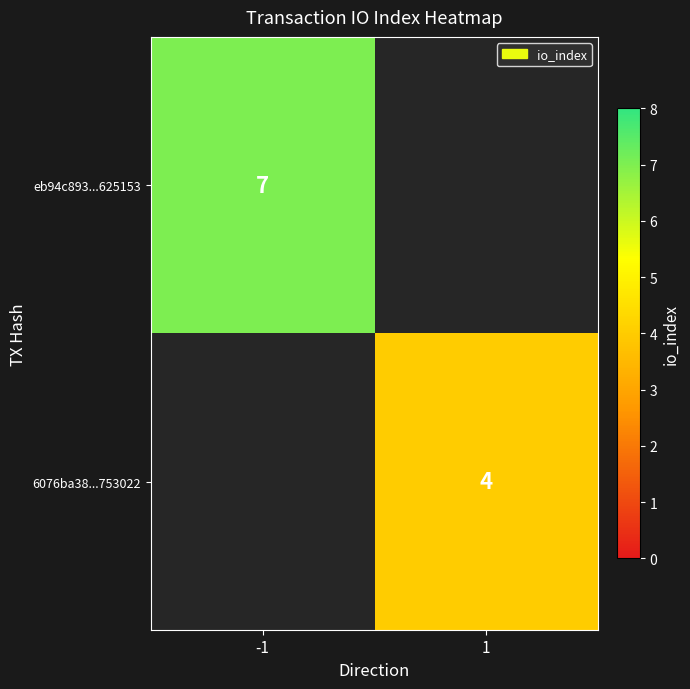

The 6076ba38...753022 series shows 4 at 1. True or false?

True